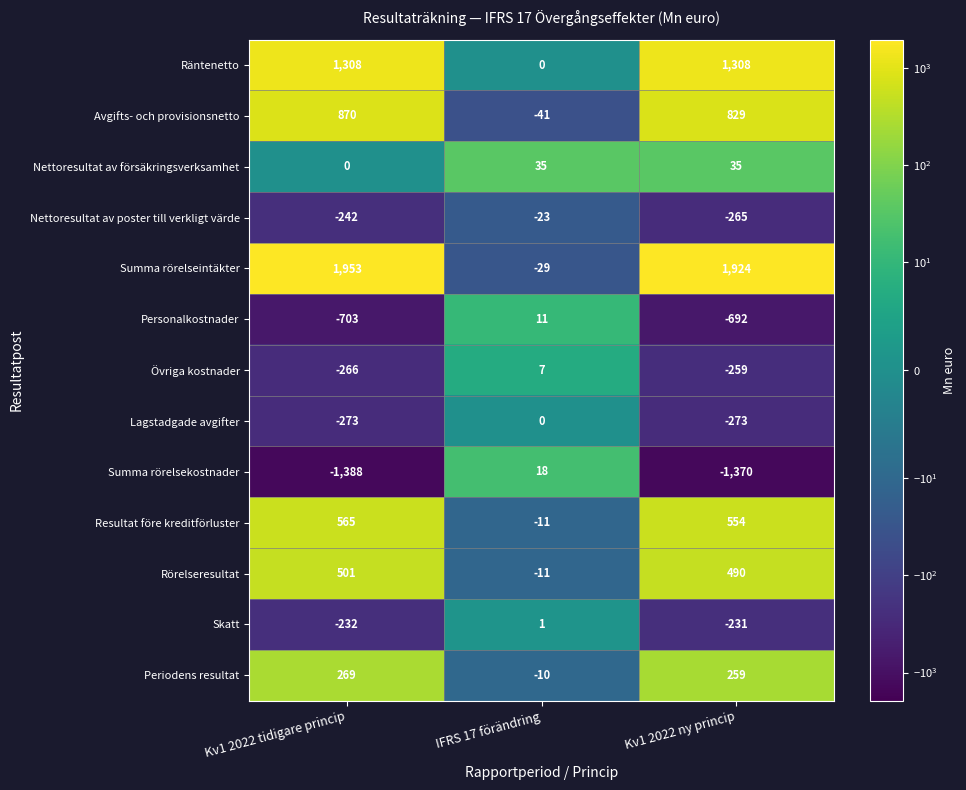

Count the number of data series in this chart.

13